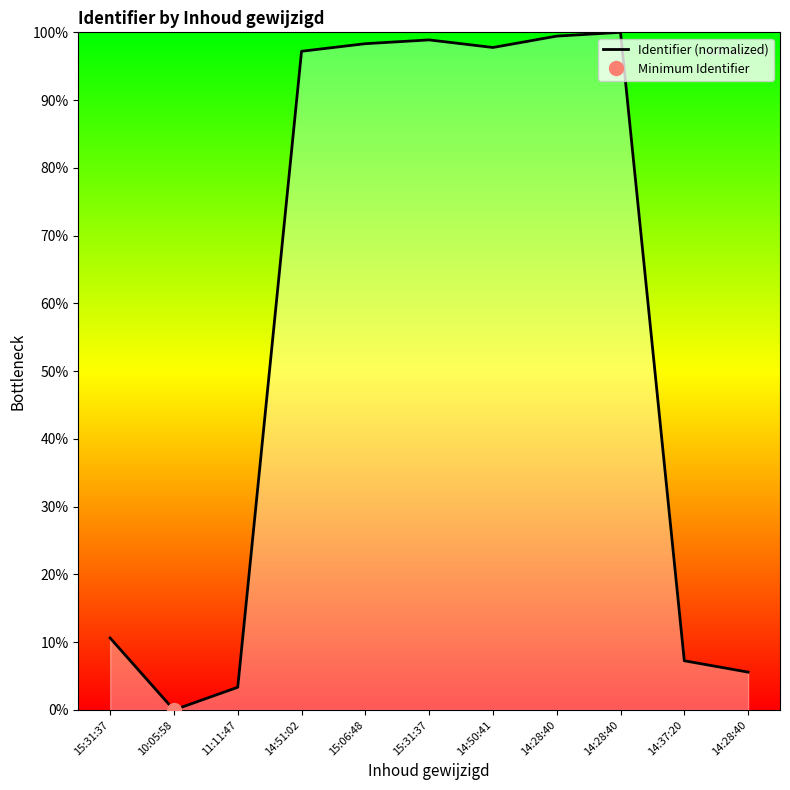

Which has a higher value, 15:31:37 or 14:50:41?

15:31:37